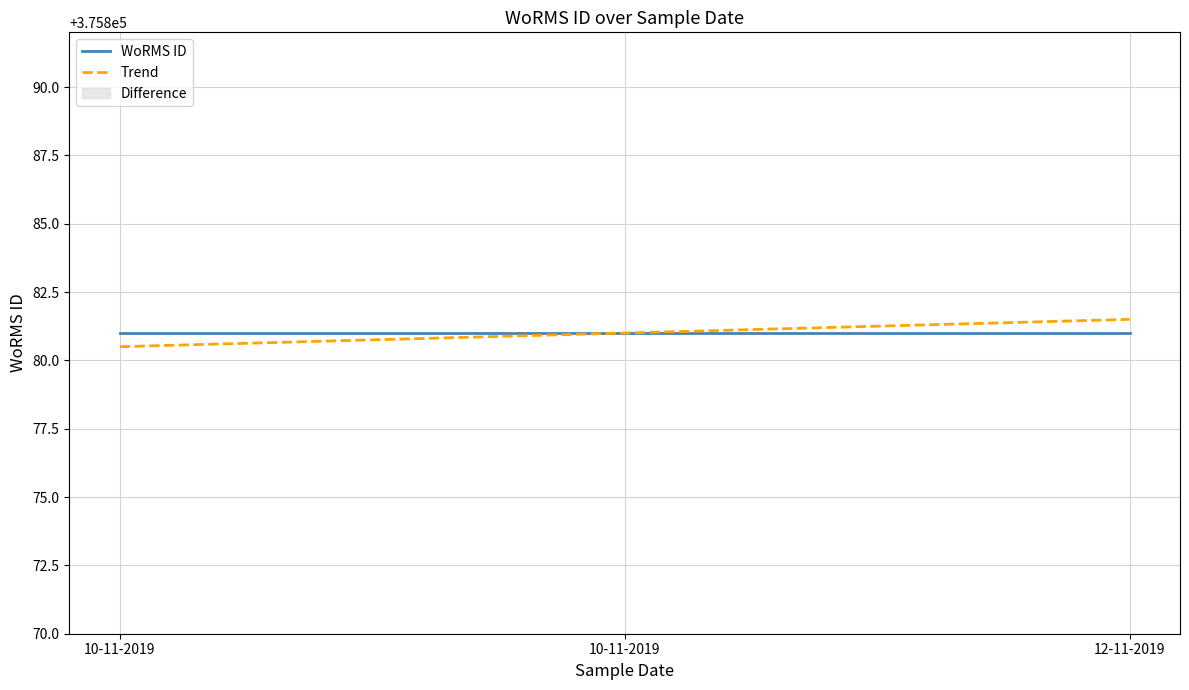

What is the difference between the maximum and minimum values in the Trend series?

1.0